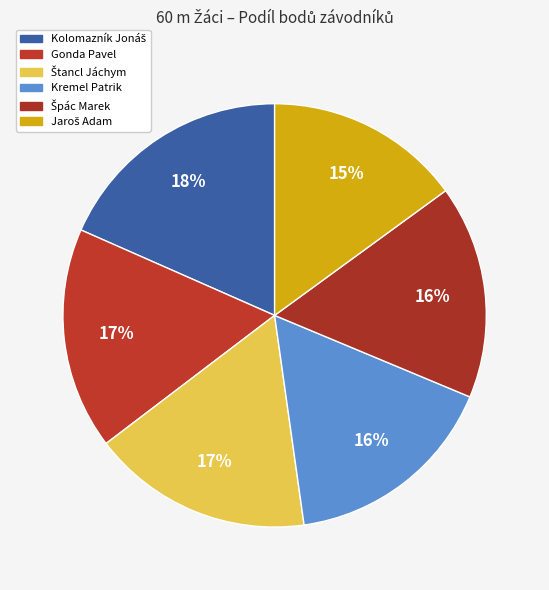

Do Gonda Pavel and Jaroš Adam together represent more than half of the pie?

No